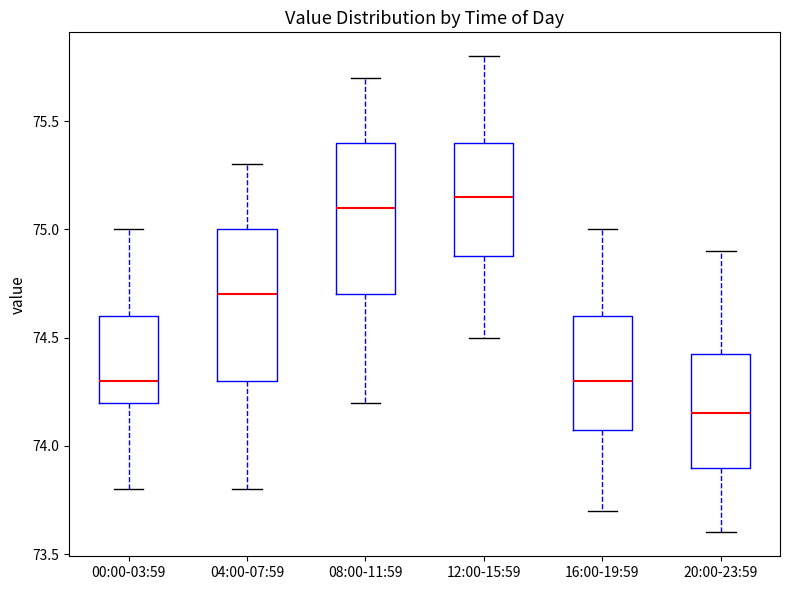

Reading left to right, read every box against the y-axis: the position of its median line, the range the box covers, and the ends of its whiskers. The values are not printed on the chart, so give them approximately, as read against the axis.

00:00-03:59: median 74.30, box 74.20 to 74.60, whiskers 73.80 to 75.00
04:00-07:59: median 74.70, box 74.30 to 75.00, whiskers 73.80 to 75.30
08:00-11:59: median 75.10, box 74.70 to 75.40, whiskers 74.20 to 75.70
12:00-15:59: median 75.15, box 74.90 to 75.40, whiskers 74.50 to 75.80
16:00-19:59: median 74.30, box 74.10 to 74.60, whiskers 73.70 to 75.00
20:00-23:59: median 74.15, box 73.90 to 74.45, whiskers 73.60 to 74.90